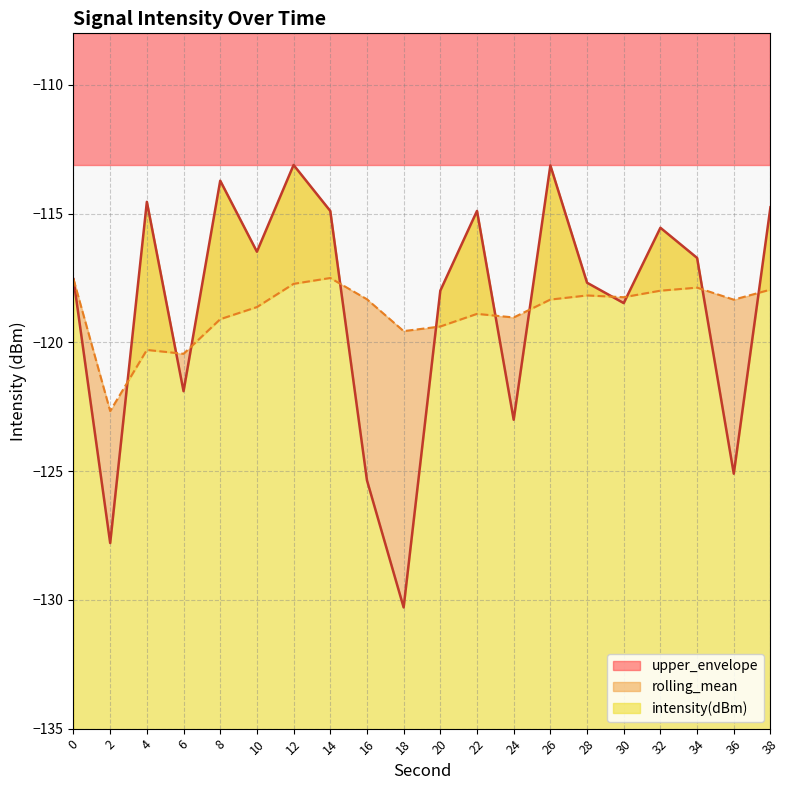

What is the sum of all rolling_mean values?

-2376.0